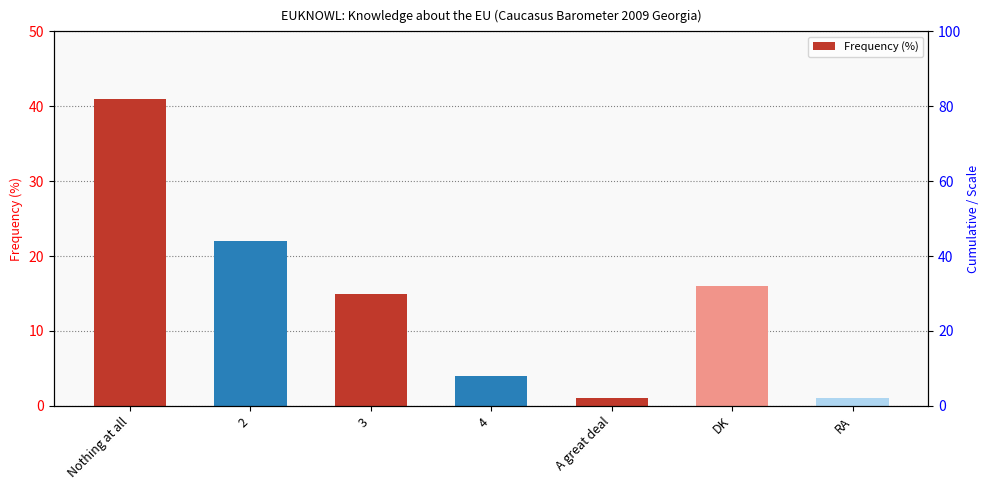

How many bars are there in total?

7